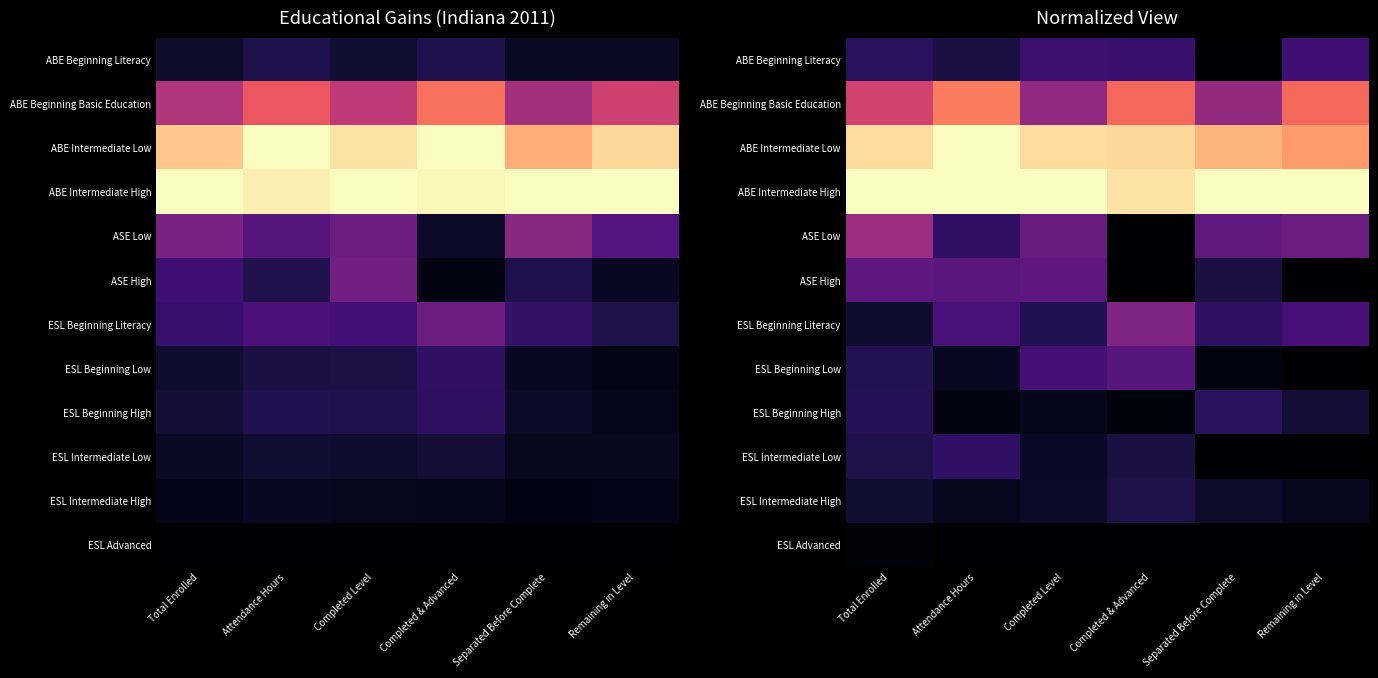

True or false: ESL Beginning Literacy has a value of 0.4 at Attendance Hours.

False